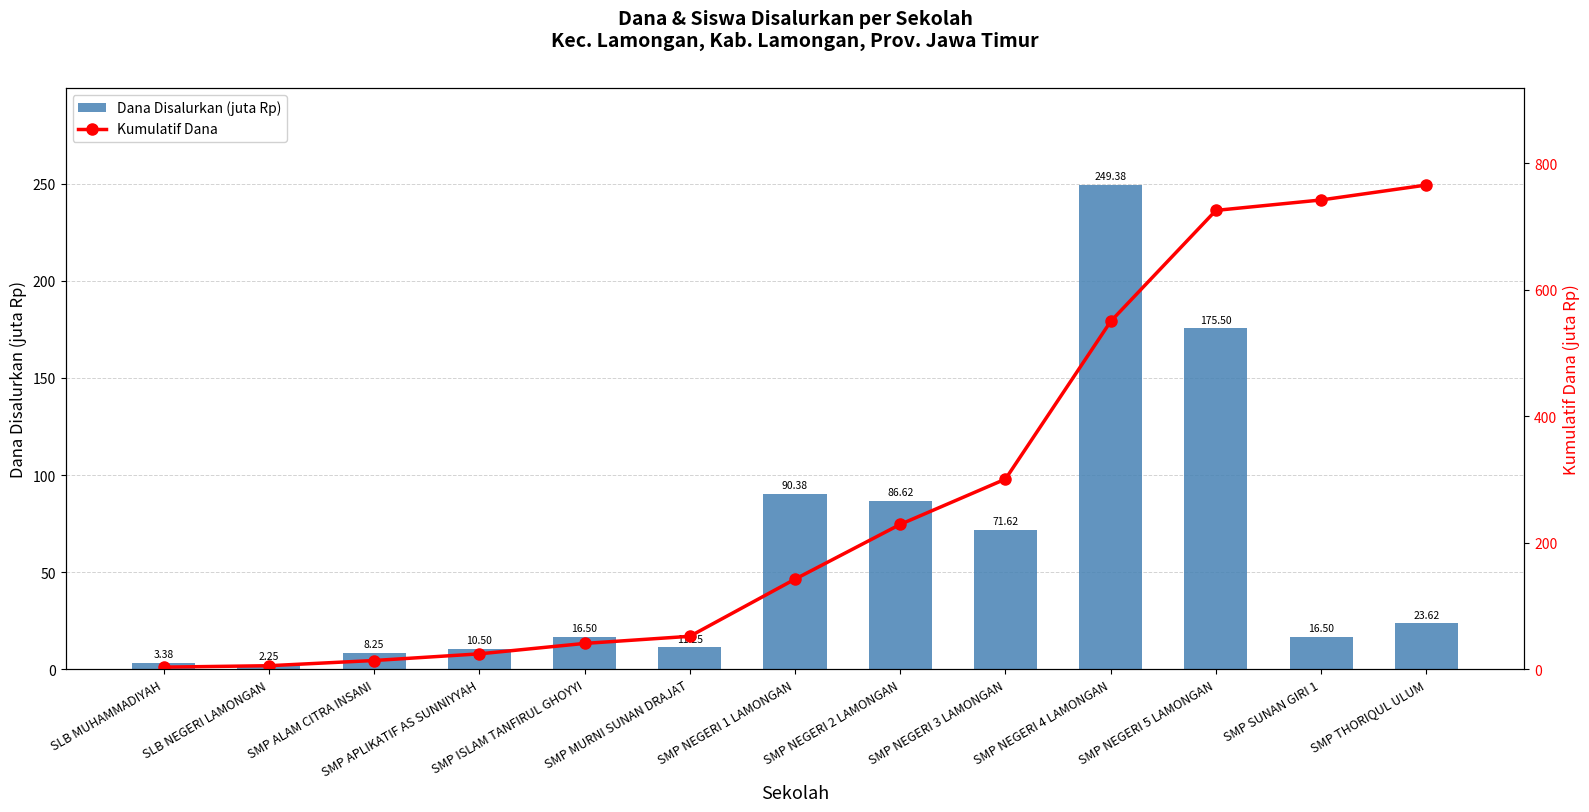

How many values in the Kumulatif Dana series exceed 142?

7